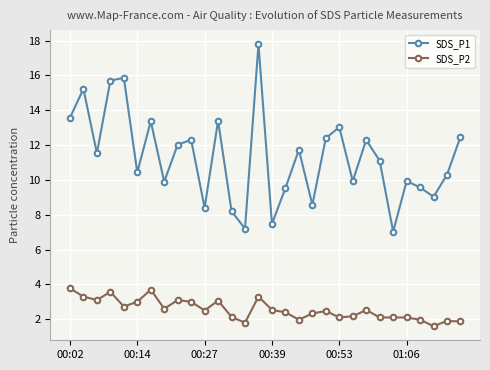

At how many categories does at least one series exceed 5?

30